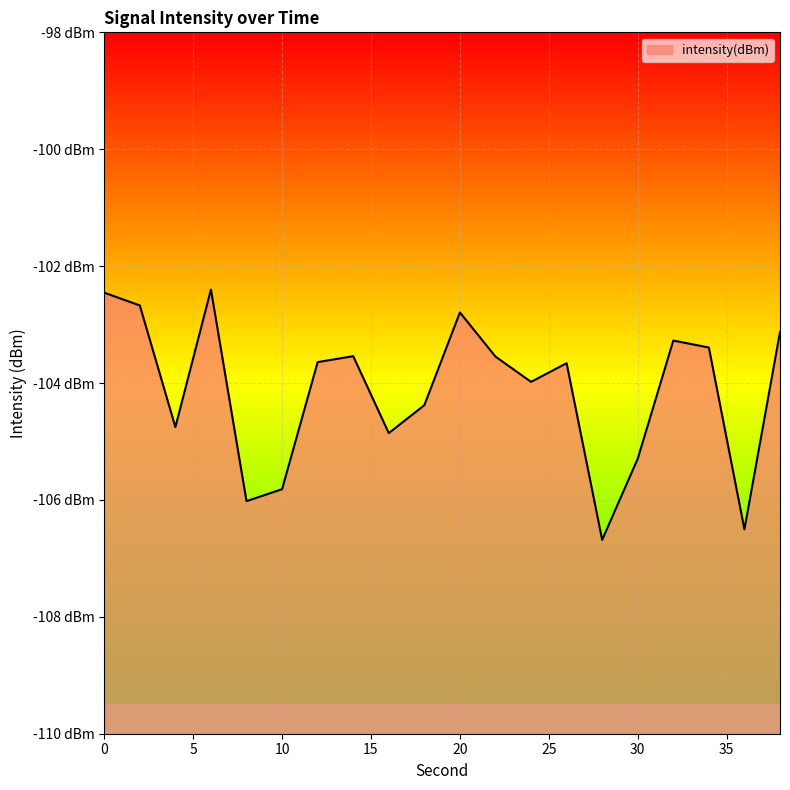

List the labels in order of value, largest first.

6, 0, 2, 20, 38, 32, 34, 14, 22, 12, 26, 24, 18, 4, 16, 30, 10, 8, 36, 28